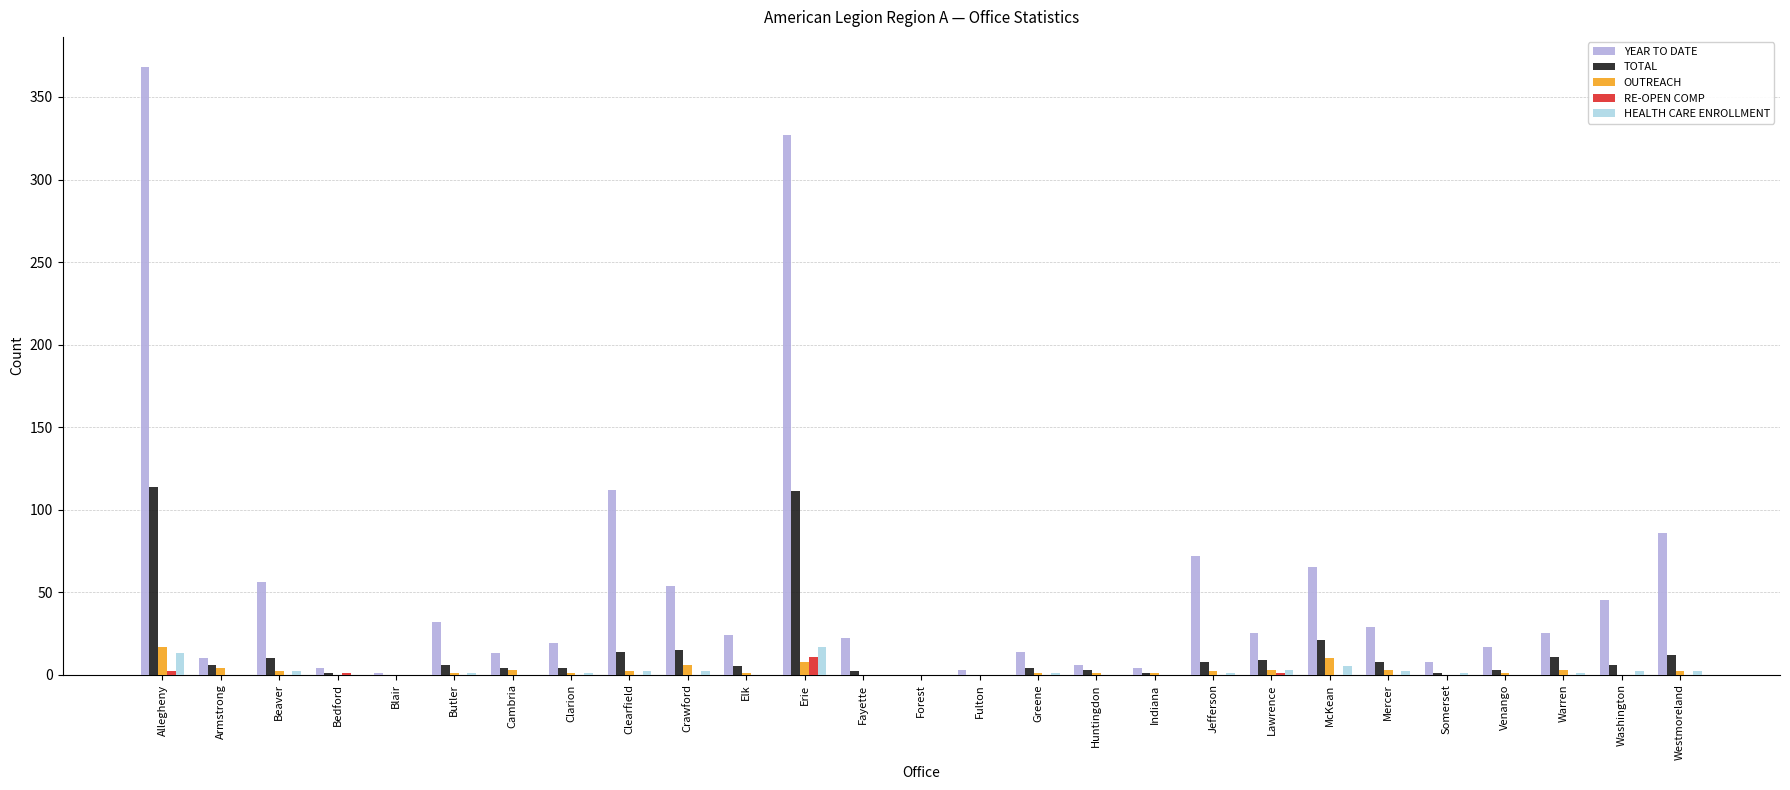

Between Beaver and Venango, which series saw the biggest shift?

YEAR TO DATE